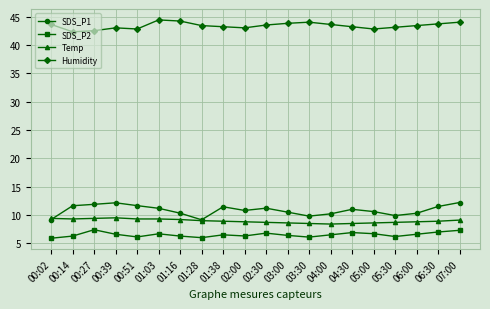

What is the total value across all series at 01:03?

71.6